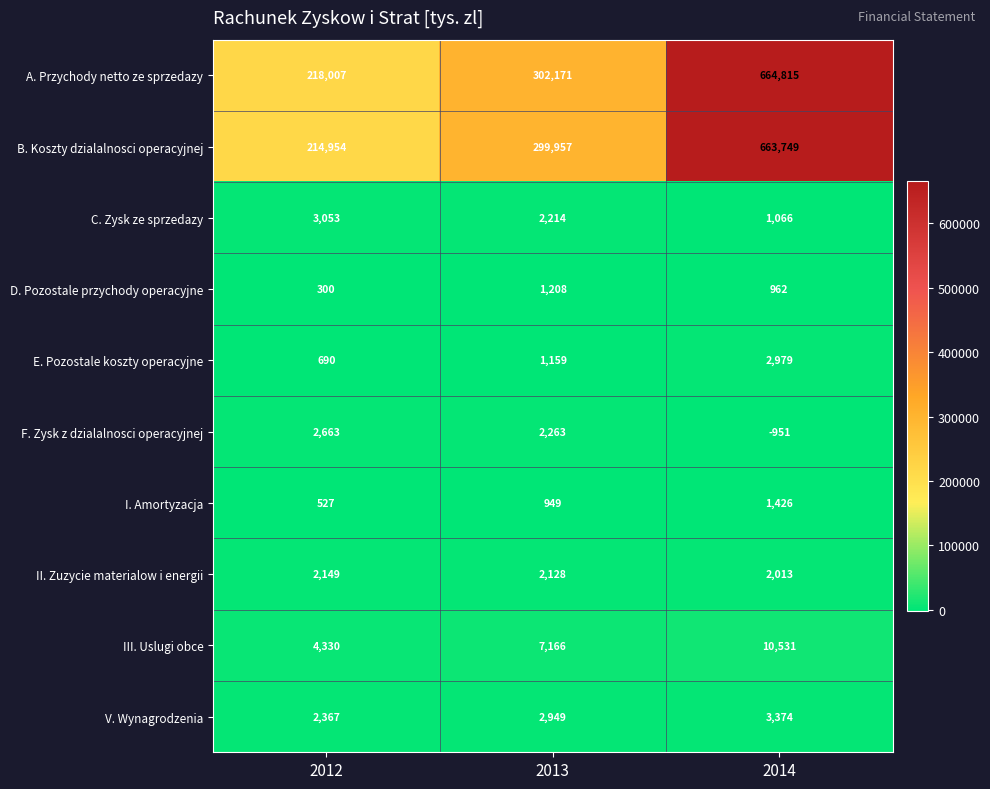

At which category is the sum across all series the highest?

2014